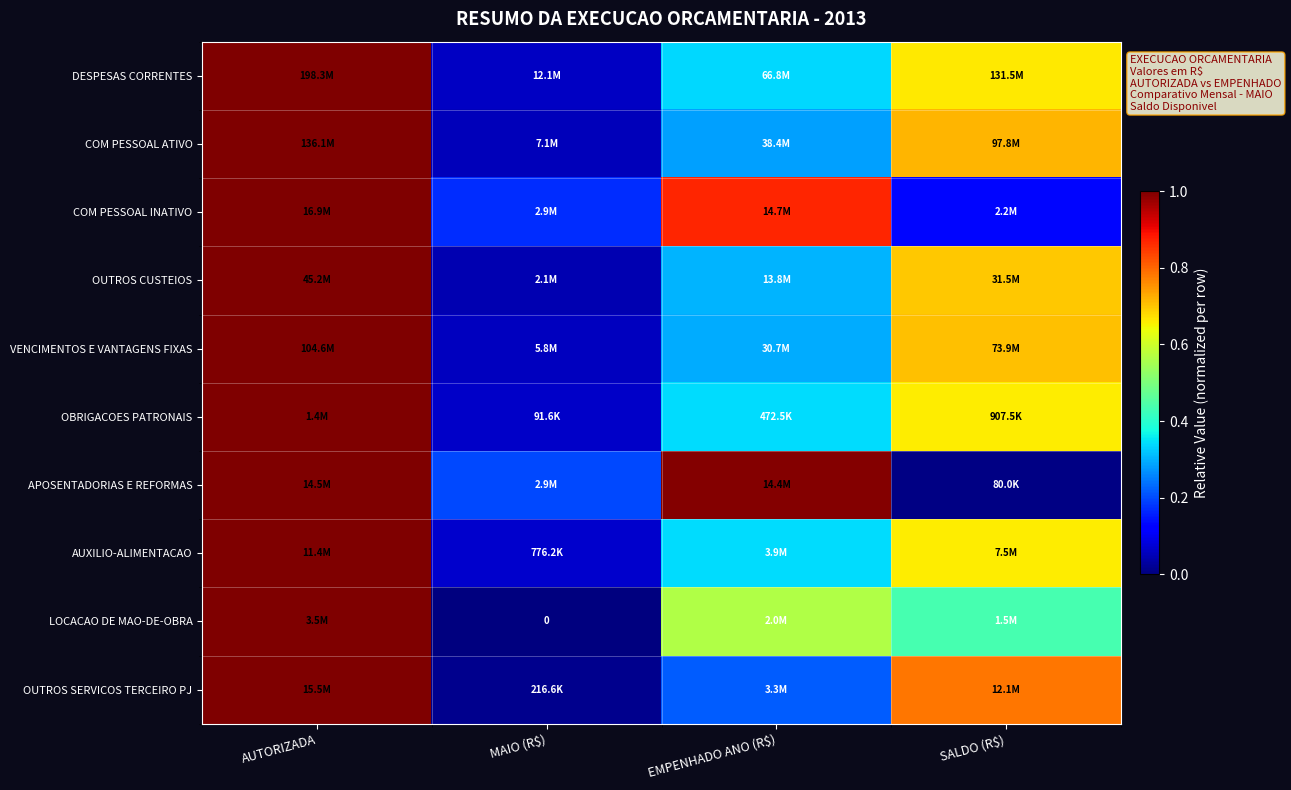

The value of COM PESSOAL INATIVO at AUTORIZADA is 1.0. True or false?

True